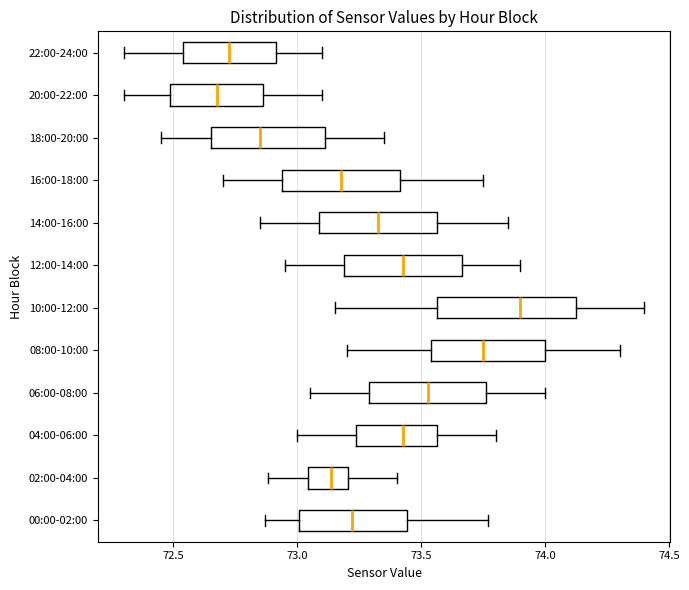

Where is the right edge of the box for 06:00-08:00 on the x-axis? The values are not printed on the chart, so give them approximately, as read against the axis.

73.75